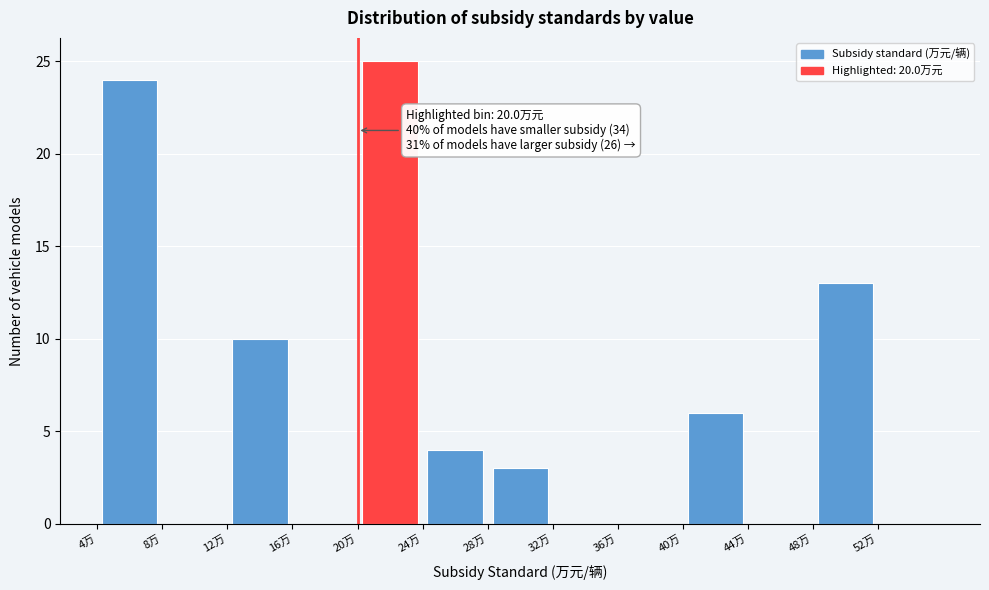

Which range on the x-axis has the tallest bar?

20 to 24